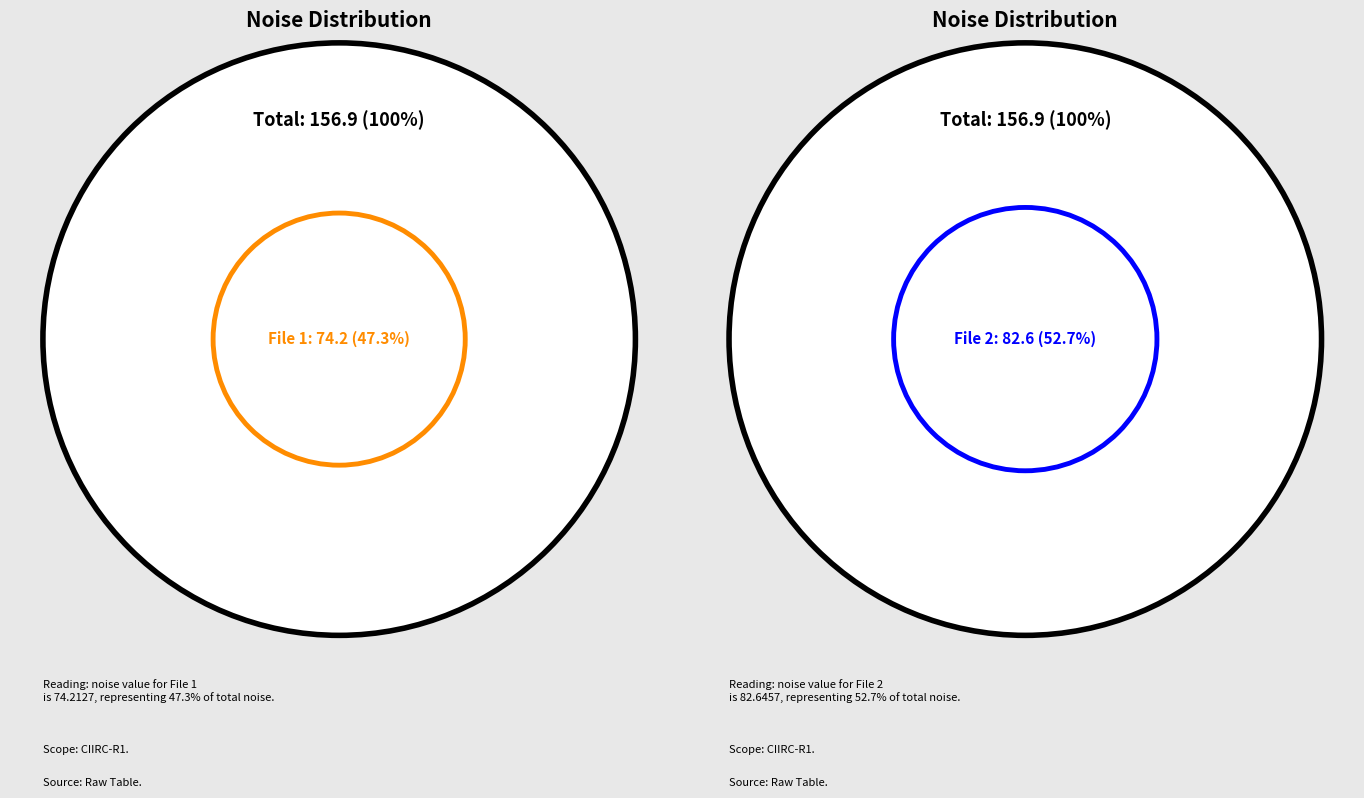

Does 20160305215059390_CIIRC-R1_met.fits account for over 50% of the chart?

No